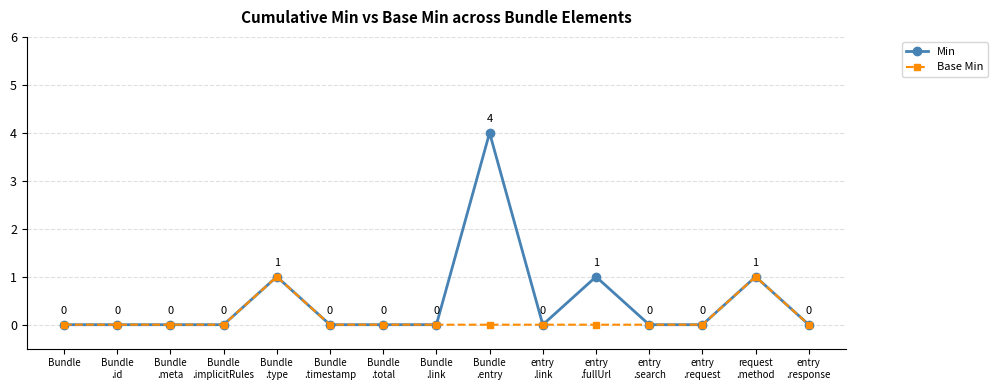

How many Base Min values are between 0 and 1?

15